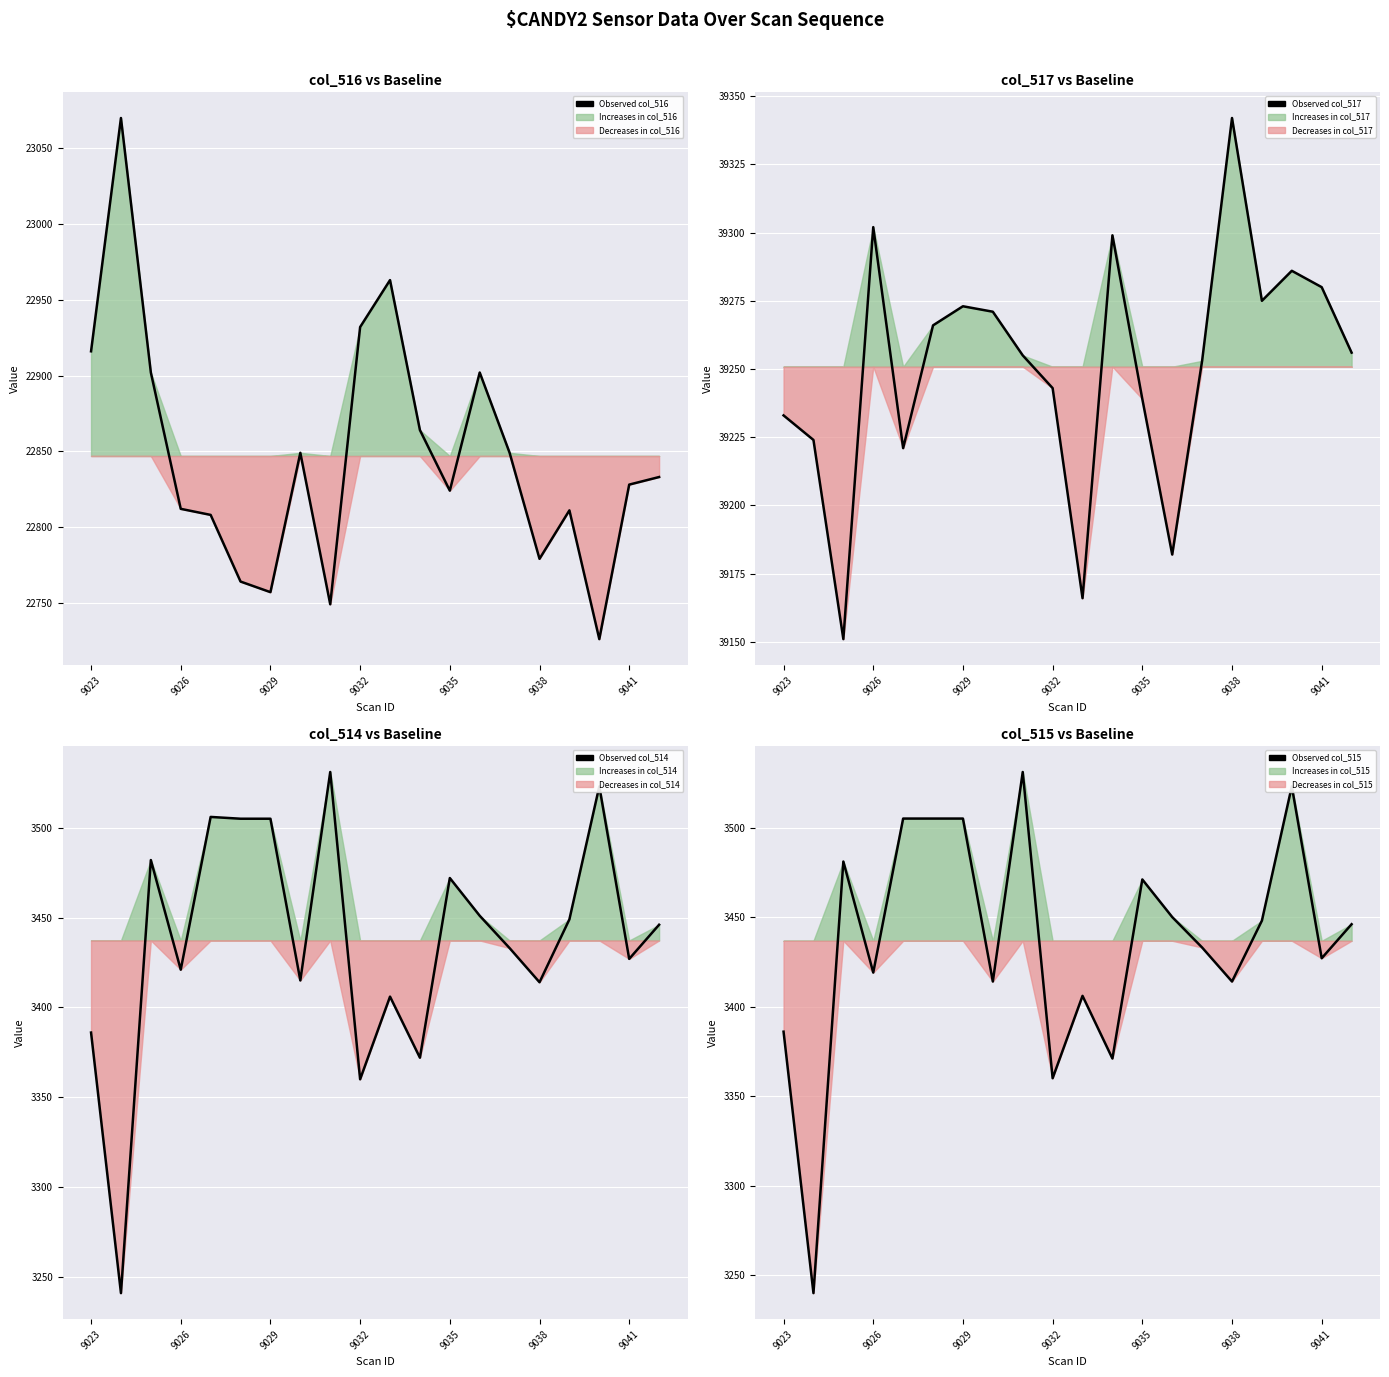

True or false: Observed col_516 has a value of 22749 at 8.

True